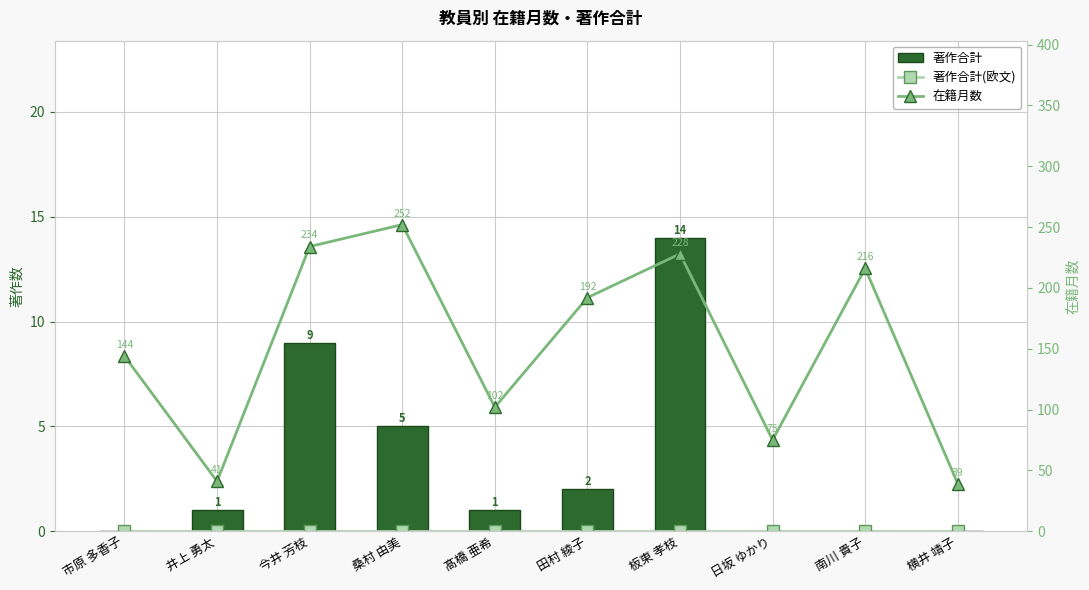

Which series has the largest total across all categories?

在籍月数